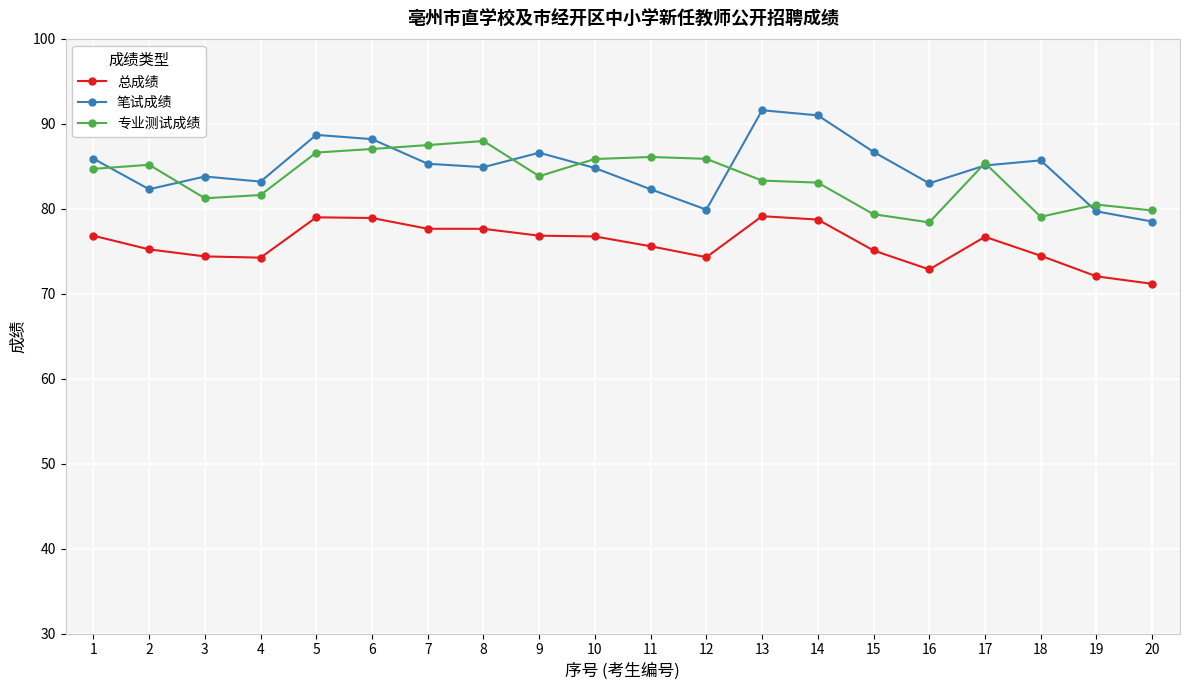

What is the value of the 专业测试成绩 point at the 6th from the left?

87.0